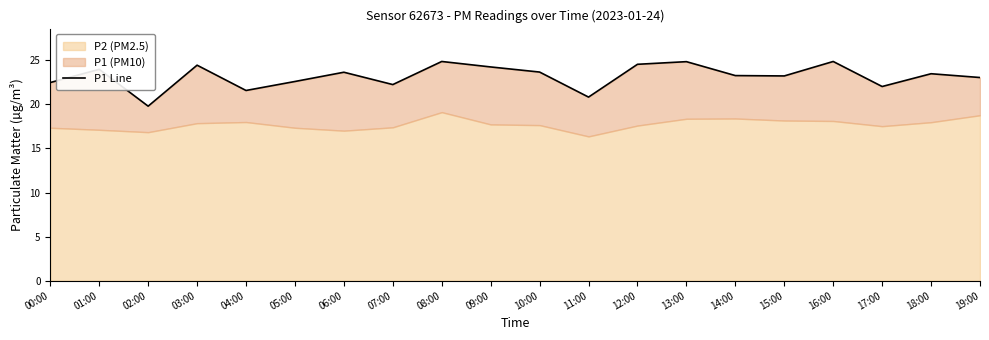

What is the label of the 13th point from the right?

07:00